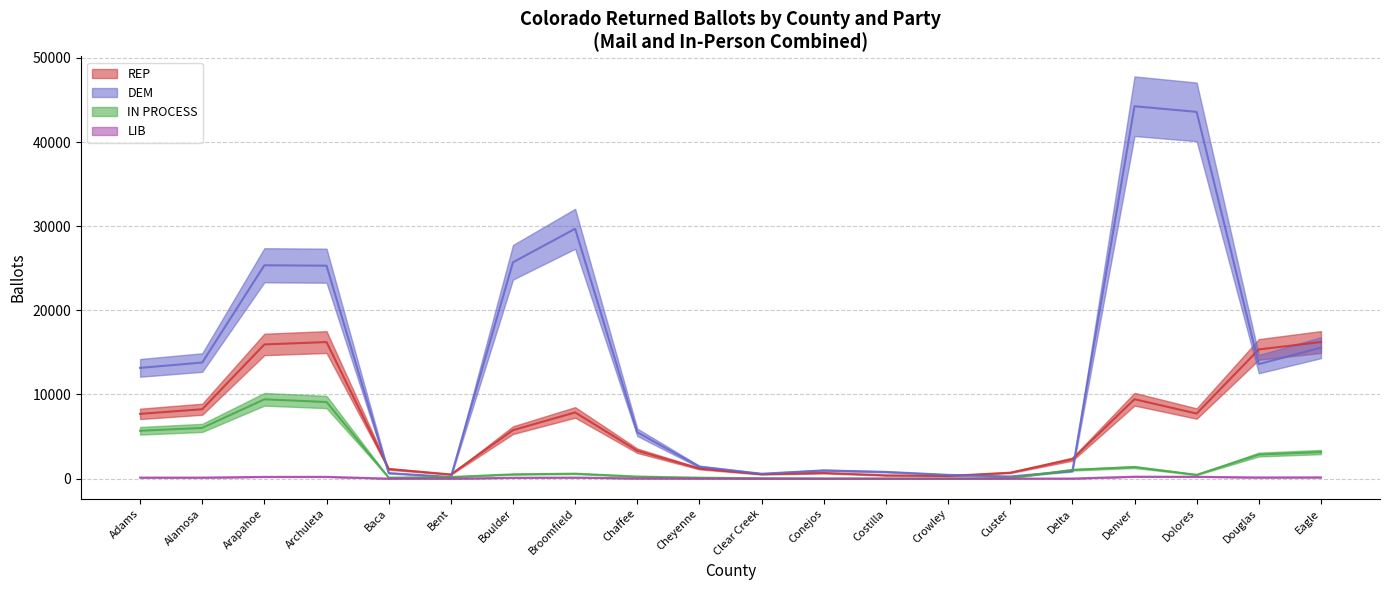

In REP, how many points are higher than both neighbors (excluding endpoints)?

5